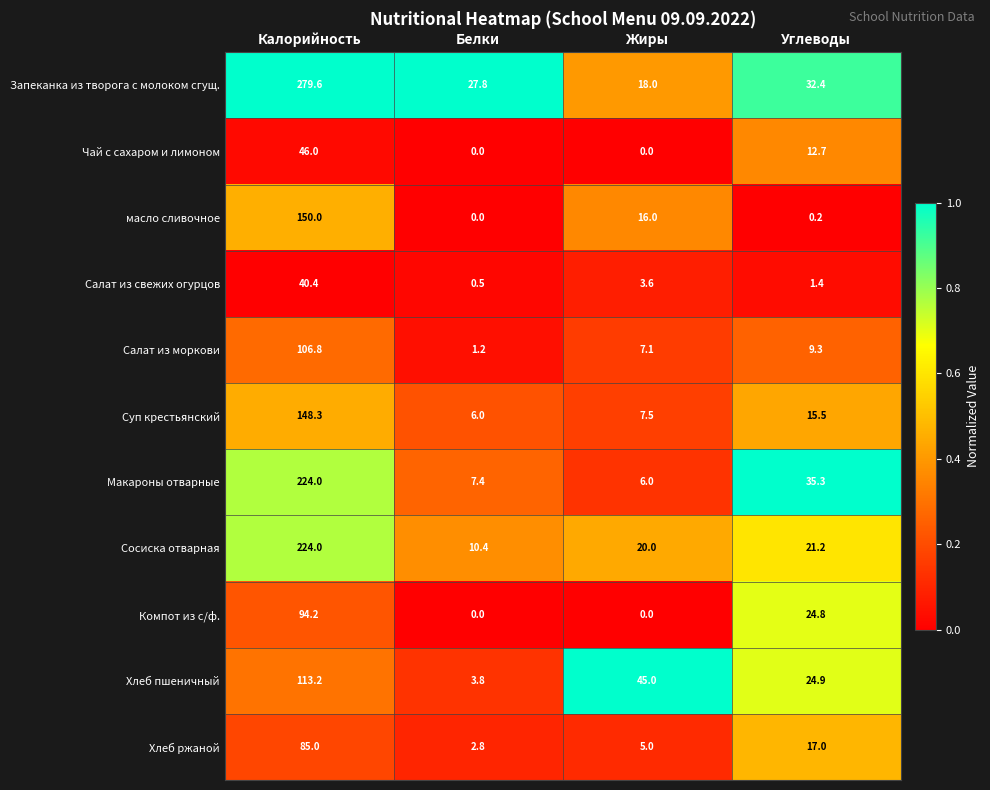

What is the maximum value for Запеканка из творога с молоком сгущ.?

279.6